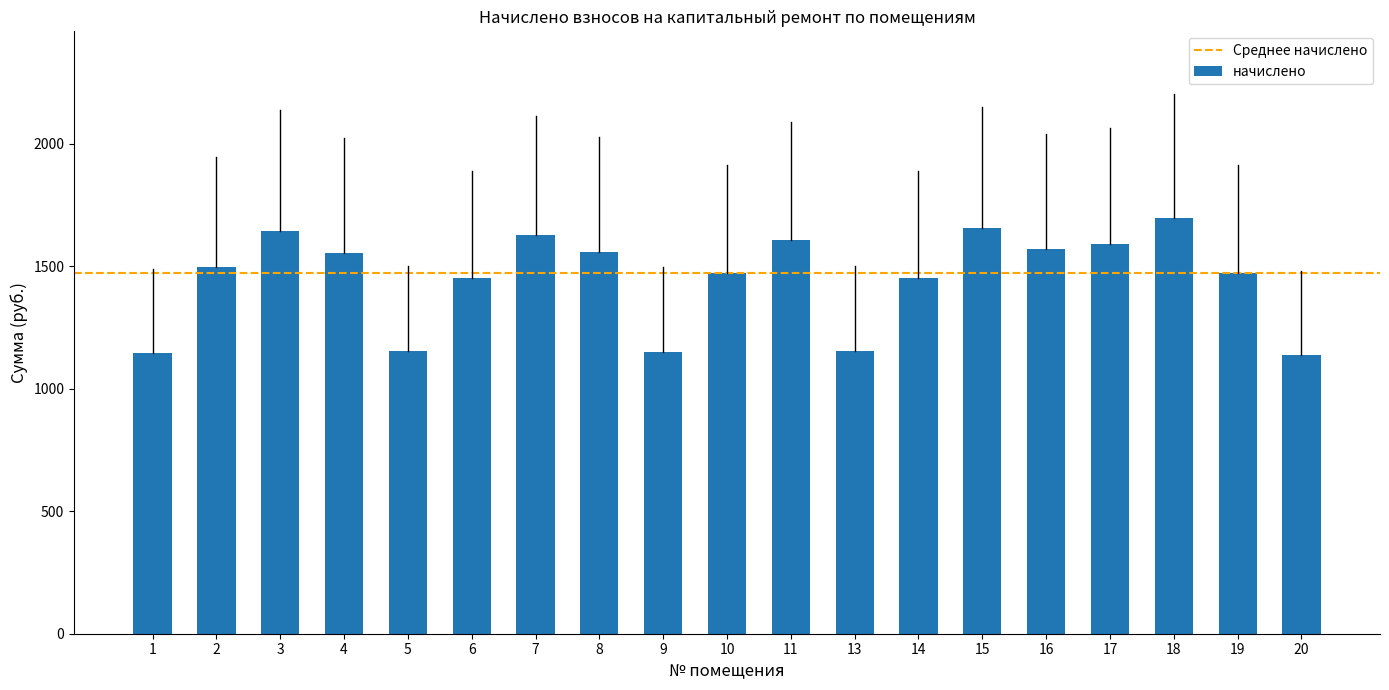

What is the change in value from 5 to 17?

+435.1